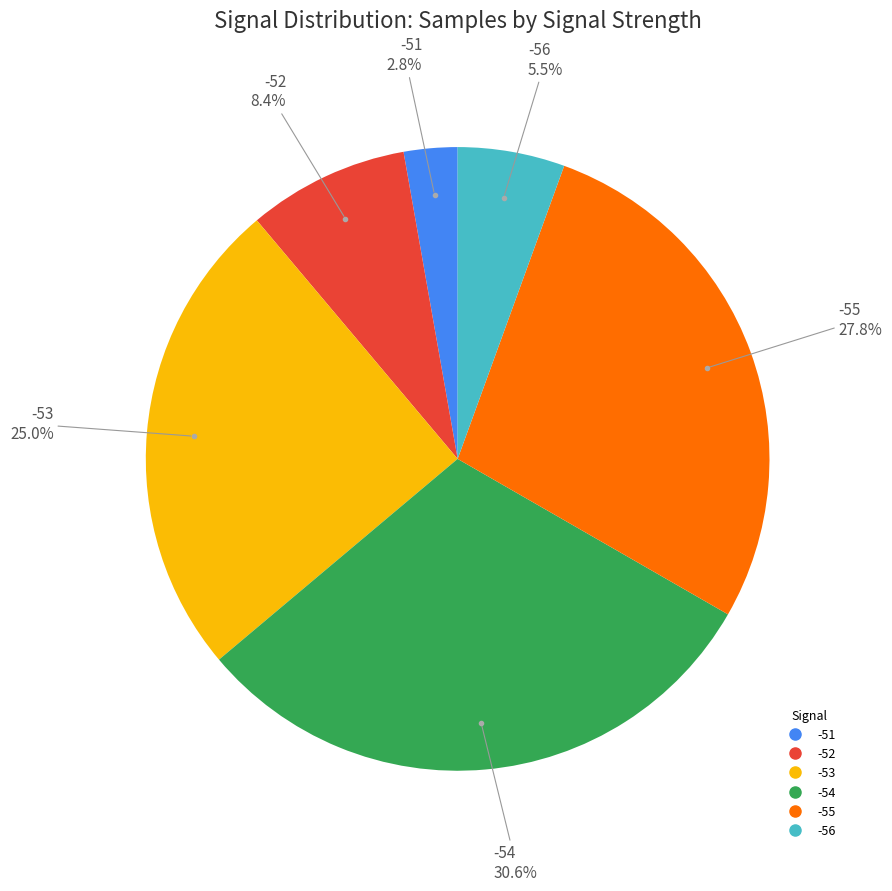

Count the number of slices in the pie.

6